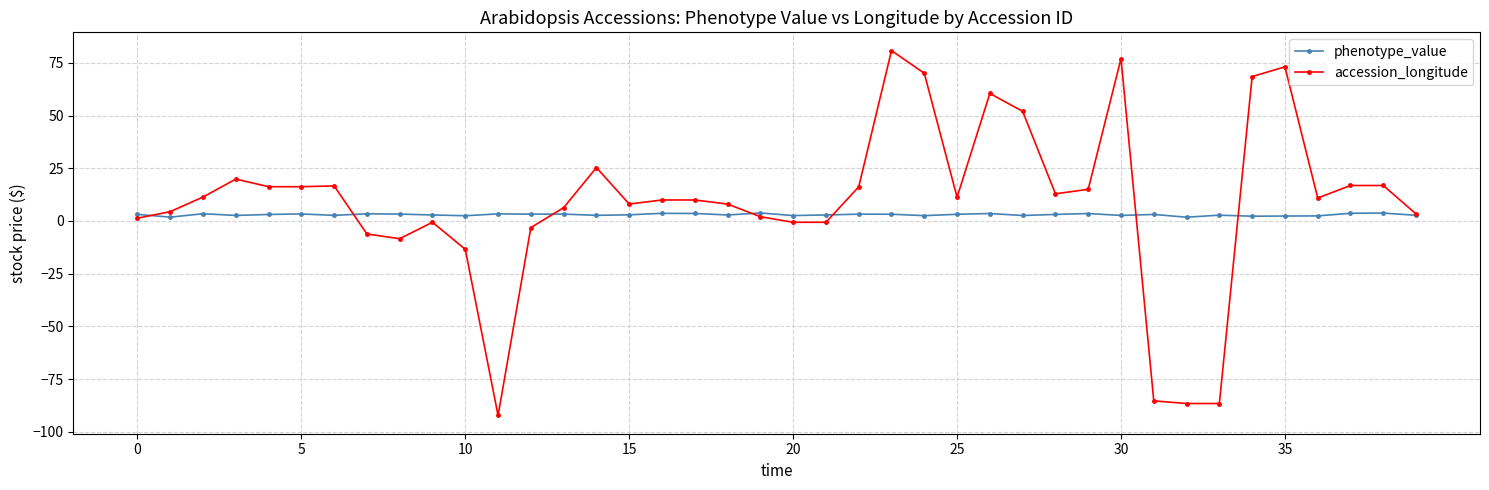

What is the maximum value shown in the chart?

80.8